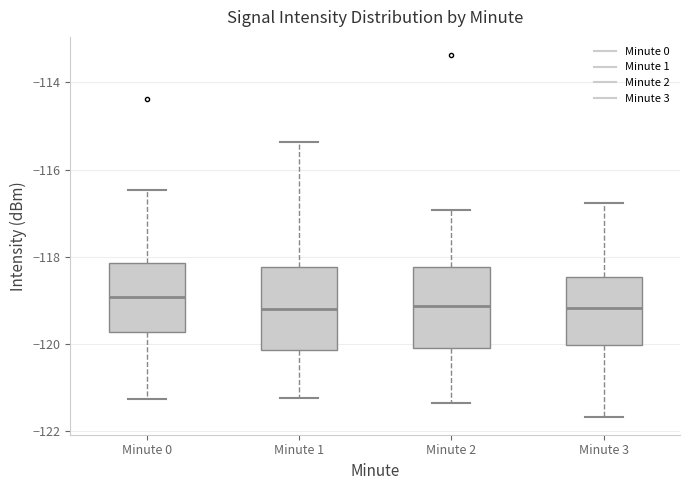

Which box's median line is the highest?

Minute 0